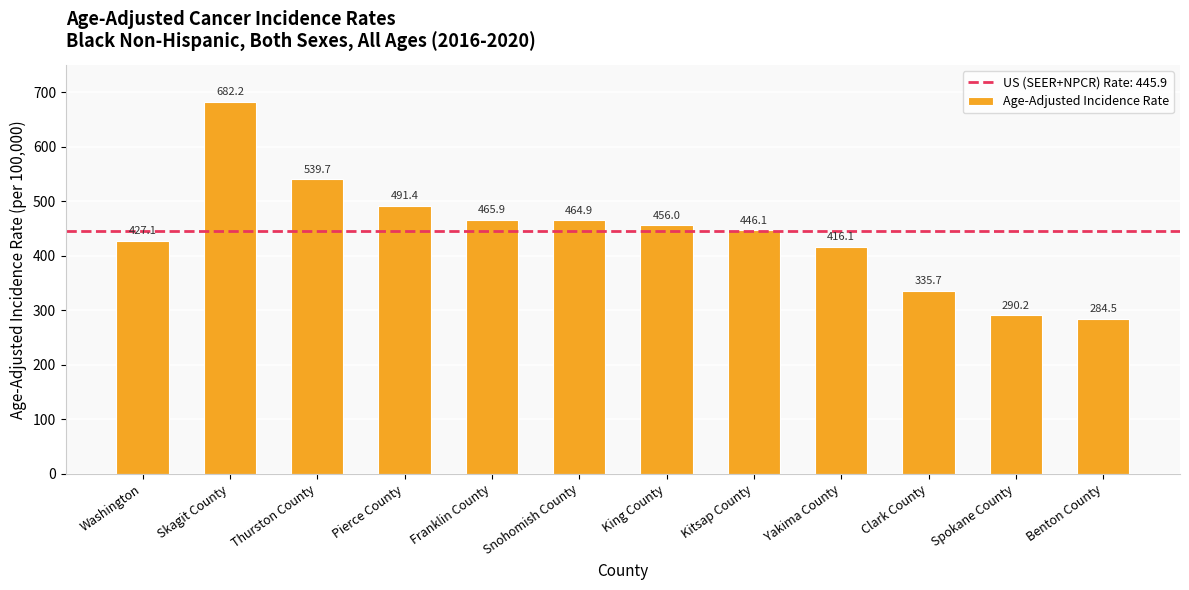

Reading right to left, list all the values displayed in this chart.

Benton County=284.5	Spokane County=290.2	Clark County=335.7	Yakima County=416.1	Kitsap County=446.1	King County=456.0	Snohomish County=464.9	Franklin County=465.9	Pierce County=491.4	Thurston County=539.7	Skagit County=682.2	Washington=427.1